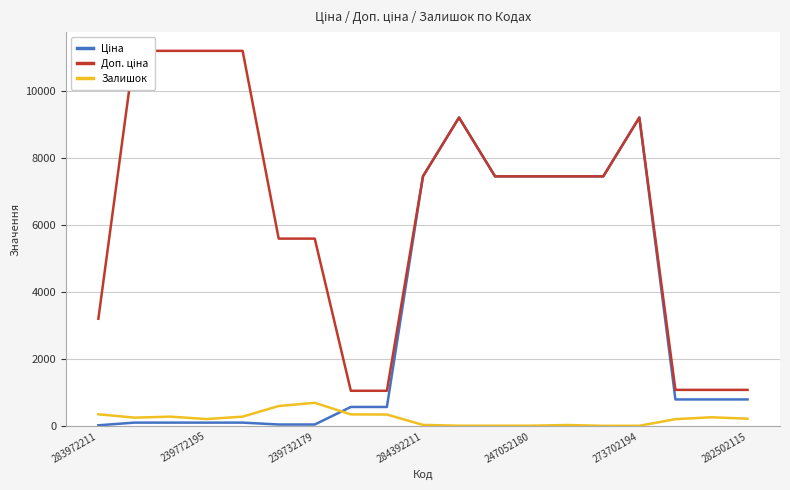

Which category has the lowest value in the Доп. ціна series?

7